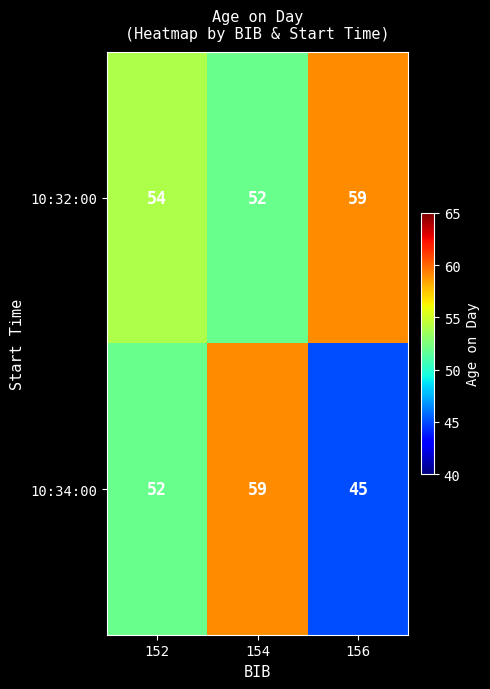

What is the difference between the maximum and minimum values in the 10:34:00 series?

14